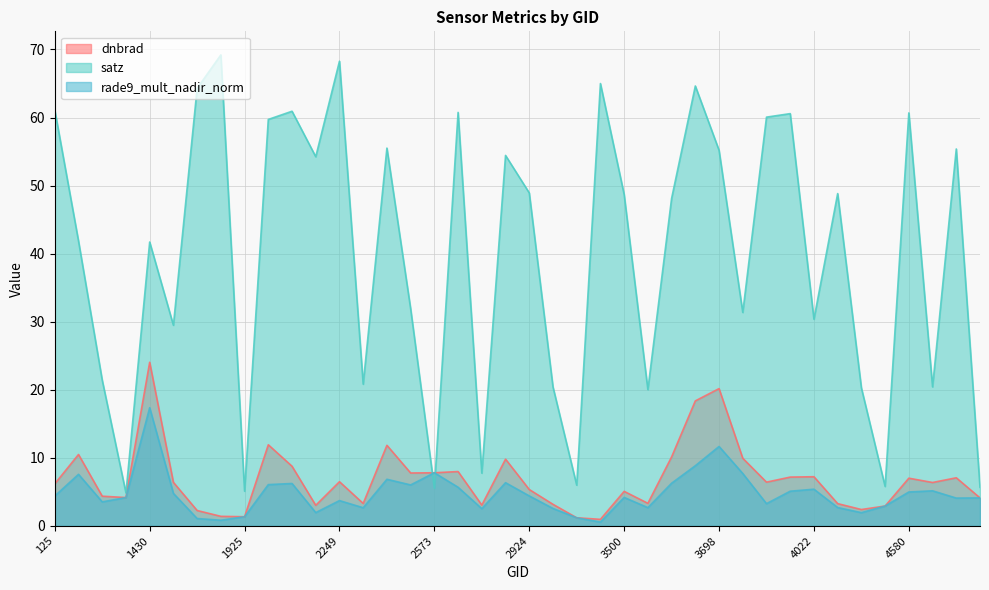

Reading left to right, list all the values displayed in this chart.

dnbrad: 125=6.2	170=10.5	413=4.4	1277=4.2	1430=24.0	1511=6.4	1790=2.3	1808=1.4	1925=1.4	1988=11.9	2051=8.8	2213=3.0	2249=6.5	2348=3.3	2510=11.8	2546=7.8	2573=7.8	2690=8.0	2753=3.1	2834=9.8	2924=5.4	2960=3.2	3185=1.2	3464=1.0	3500=5.1	3545=3.3	3599=10.1	3635=18.4	3698=20.2	3734=9.9	3851=6.4	3905=7.2	4022=7.2	4157=3.3	4193=2.4	4445=2.9	4580=7.0	4868=6.4	5039=7.1	5120=4.1
satz: 125=61.1	170=41.9	413=21.4	1277=4.8	1430=41.7	1511=29.5	1790=64.3	1808=69.2	1925=5.1	1988=59.7	2051=60.9	2213=54.2	2249=68.3	2348=20.8	2510=55.5	2546=31.9	2573=5.5	2690=60.8	2753=7.8	2834=54.4	2924=48.9	2960=20.4	3185=6.0	3464=65.0	3500=48.7	3545=20.0	3599=48.1	3635=64.6	3698=55.2	3734=31.4	3851=60.1	3905=60.6	4022=30.4	4157=48.8	4193=20.3	4445=5.8	4580=60.7	4868=20.4	5039=55.4	5120=5.7
rade9_mult_nadir_norm: 125=4.4	170=7.6	413=3.5	1277=4.2	1430=17.4	1511=4.8	1790=1.1	1808=0.8	1925=1.4	1988=6.1	2051=6.2	2213=2.0	2249=3.7	2348=2.7	2510=6.9	2546=6.0	2573=7.8	2690=5.7	2753=2.5	2834=6.4	2924=4.4	2960=2.6	3185=1.2	3464=0.6	3500=4.2	3545=2.7	3599=6.3	3635=8.8	3698=11.7	3734=7.7	3851=3.3	3905=5.1	4022=5.4	4157=2.7	4193=2.0	4445=2.9	4580=5.0	4868=5.2	5039=4.1	5120=4.1